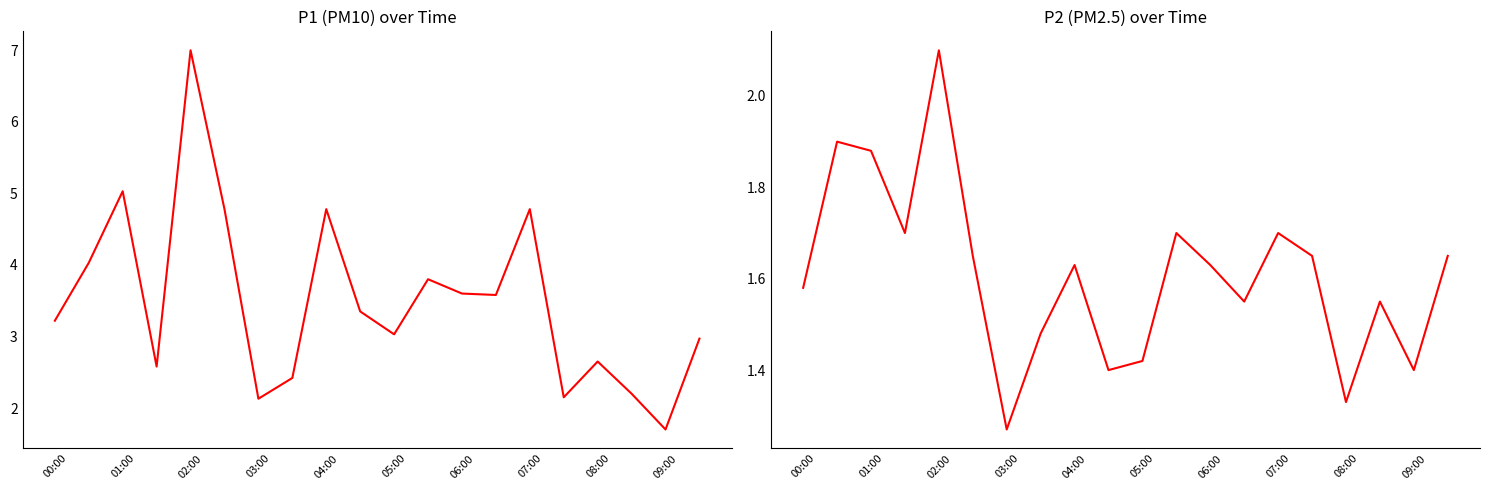

List the series in order of their peak value, highest first.

P1, P2